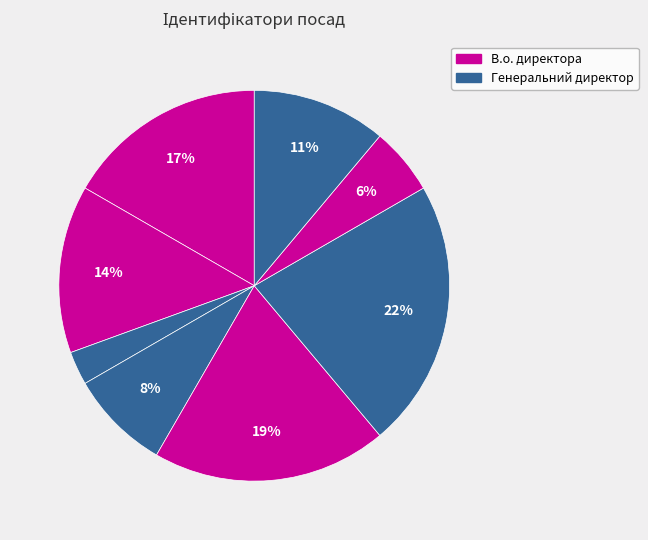

How many segments does this pie chart have?

8